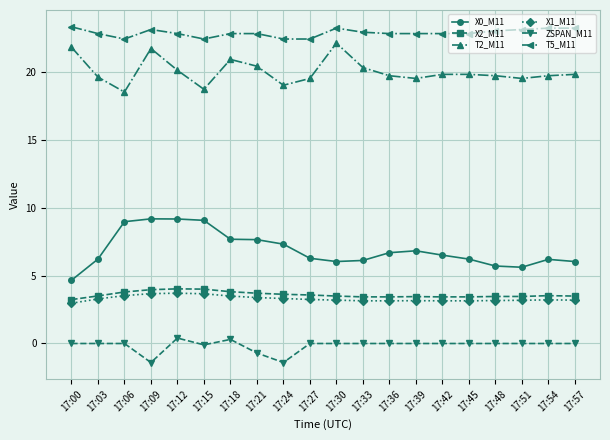

What is the approximate value of X2_M11 at 17:51?

3.5